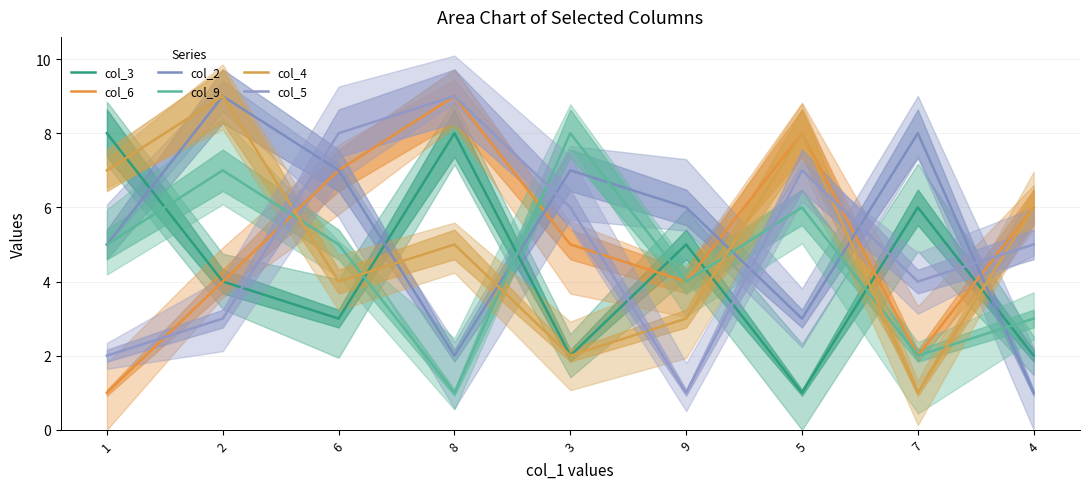

At how many categories does at least one series exceed 3?

9